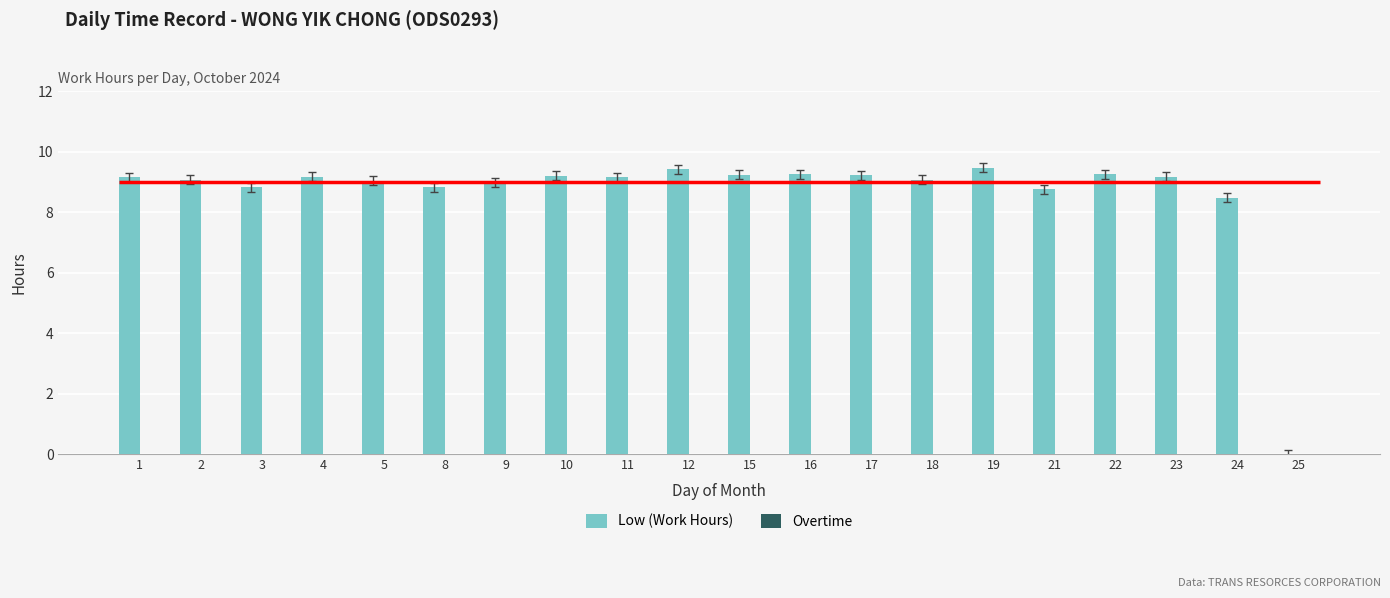

Are the bars horizontal?

No